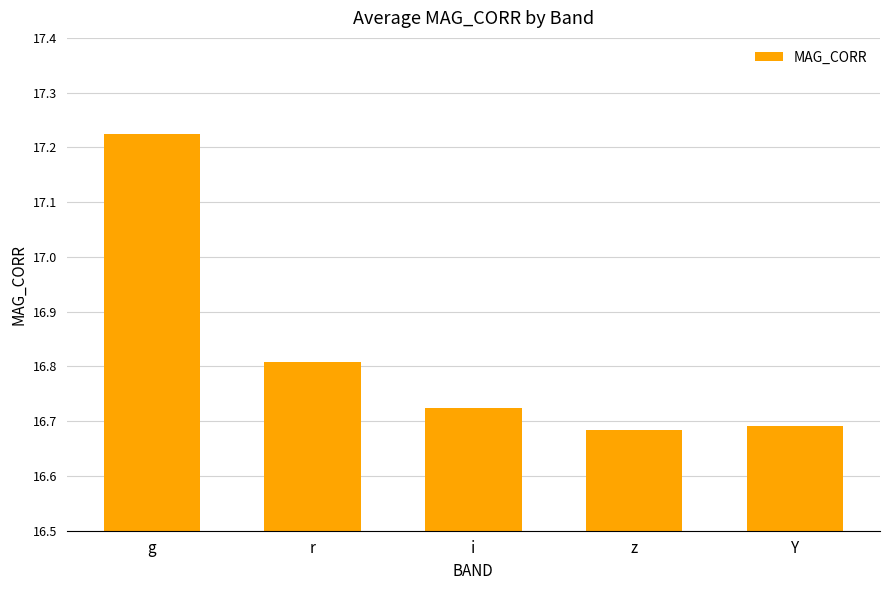

Between i and g, which is larger?

g